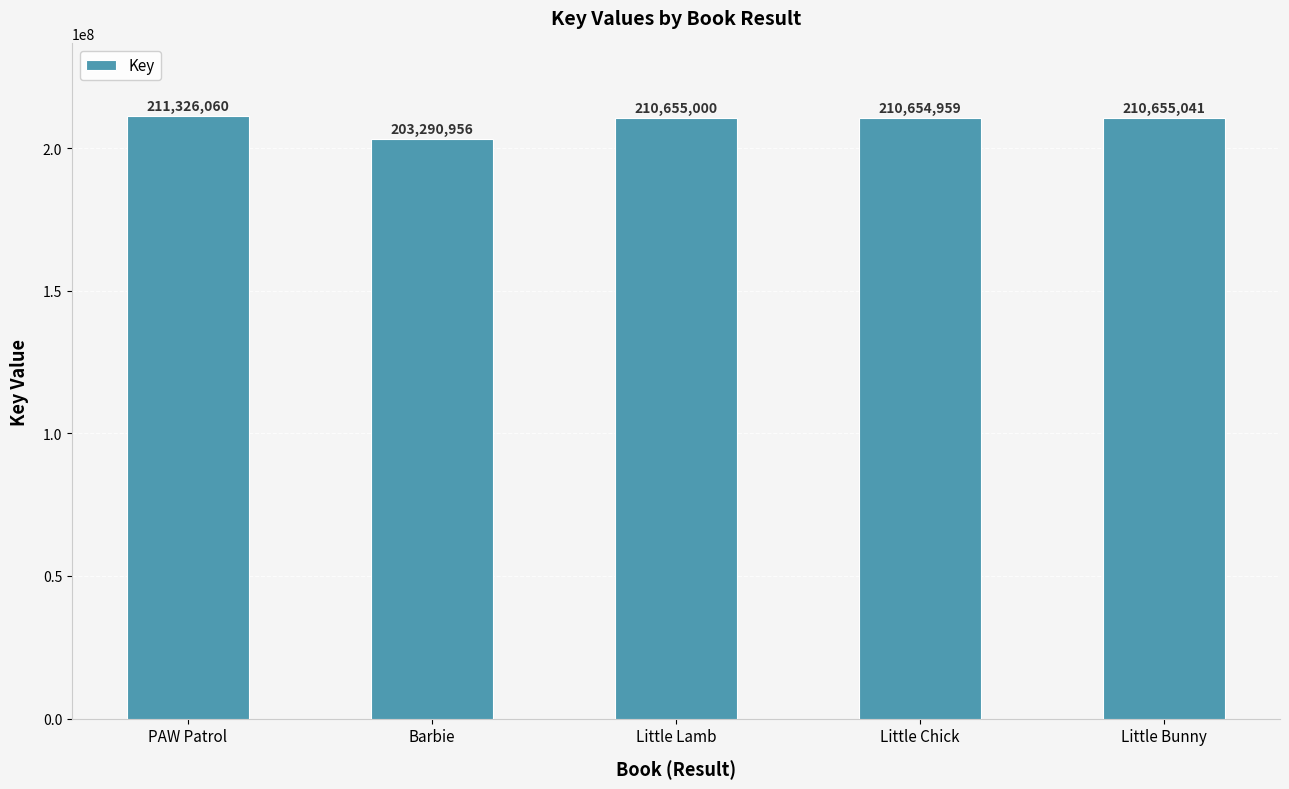

Rank the categories by value from lowest to highest.

Barbie, Little Chick, Little Lamb, Little Bunny, PAW Patrol